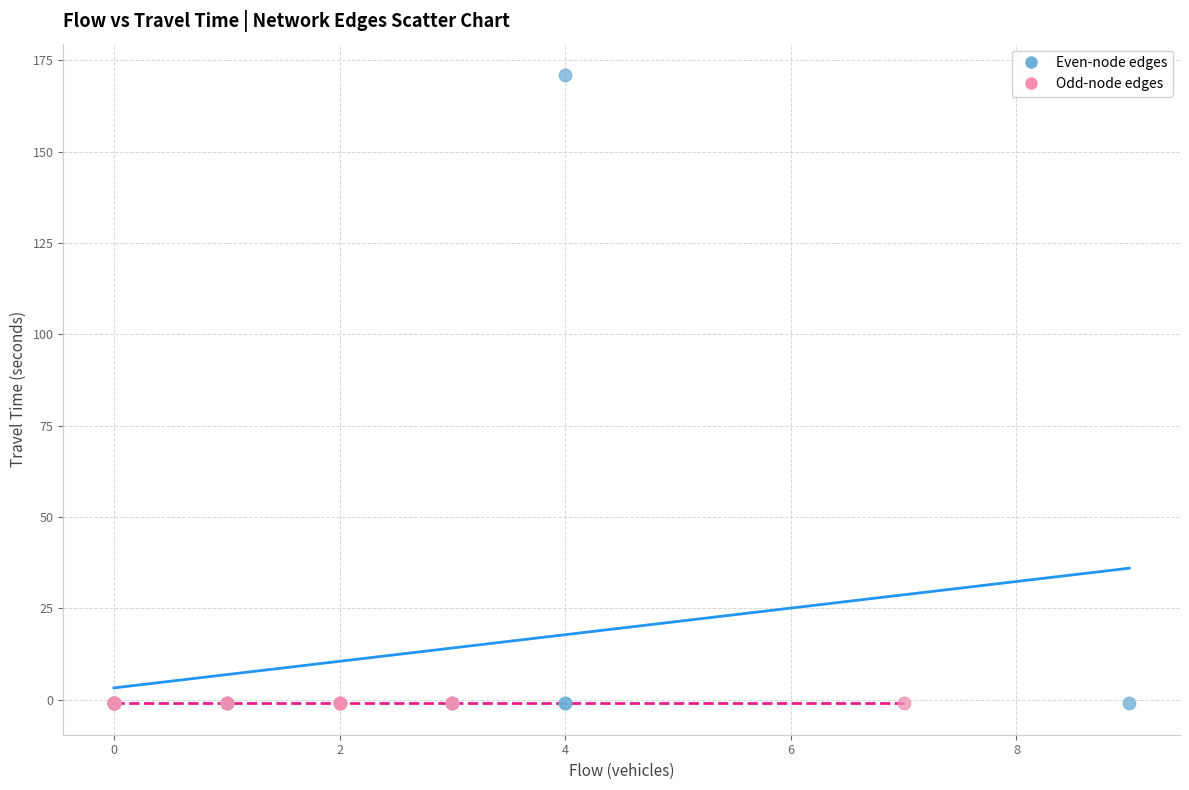

Which series reaches the maximum Y coordinate?

Even-node edges